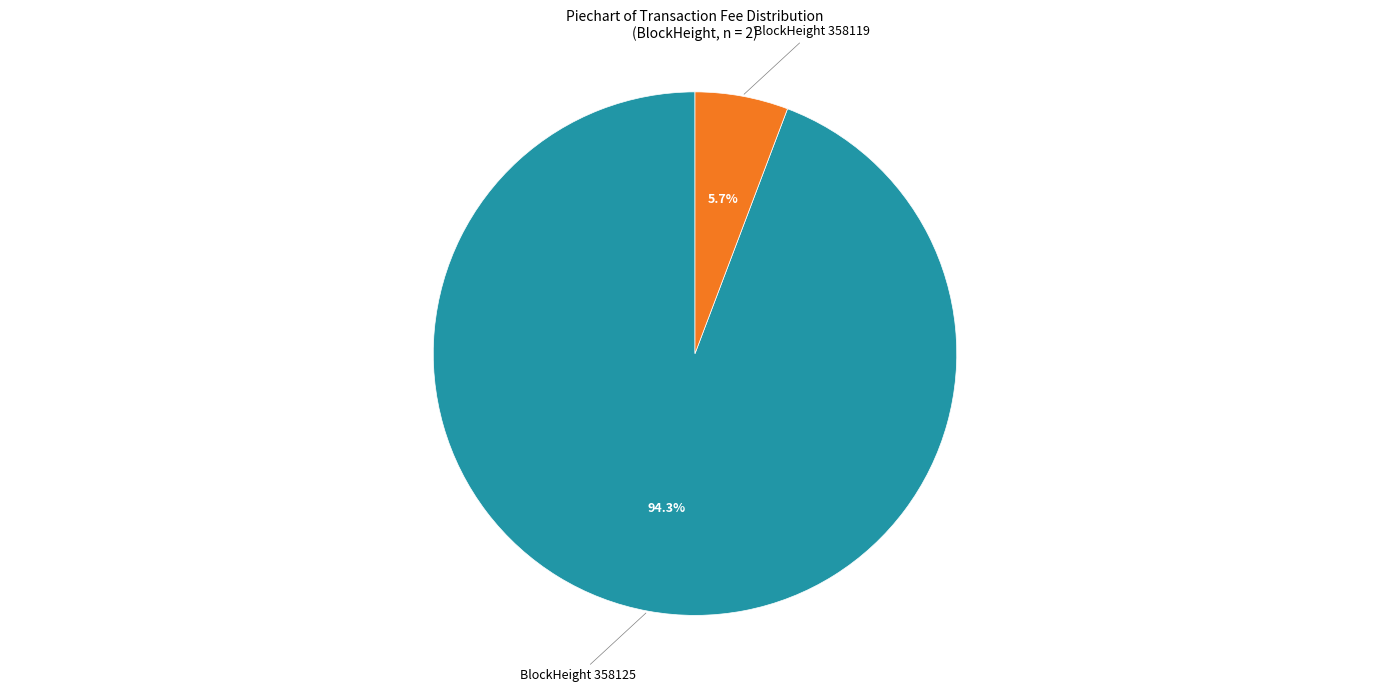

Is there any slice that represents more than half of the pie?

Yes